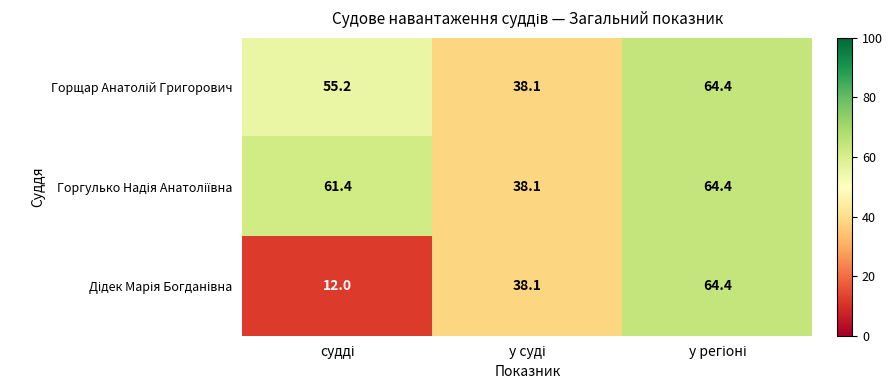

What is the minimum value shown in the chart?

12.0